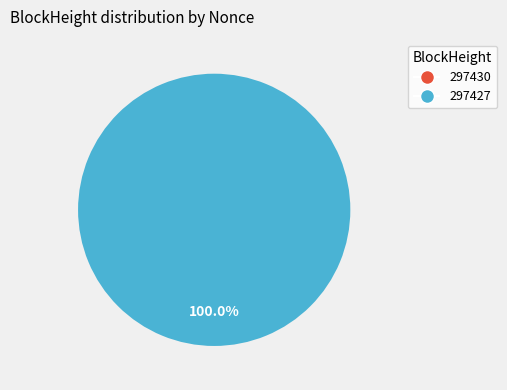

What is the majority slice?

297427